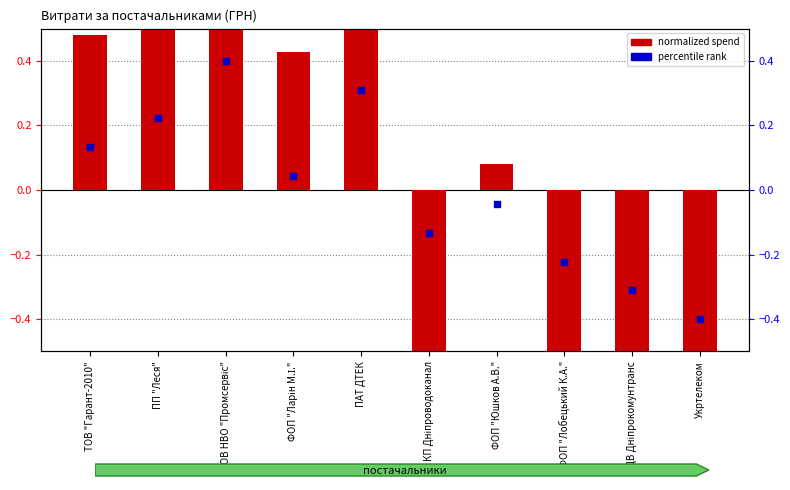

Which series has the largest Y range (max minus min)?

normalized spend